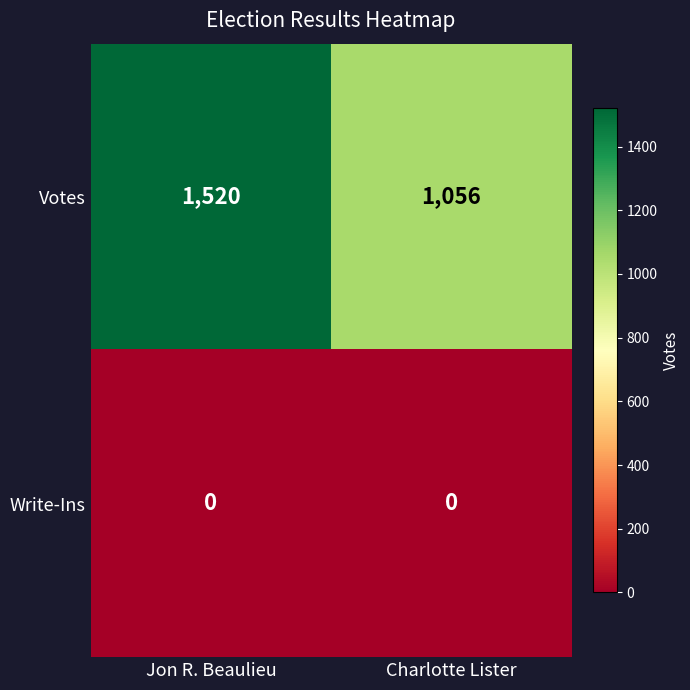

How many categories are shown in the chart?

2